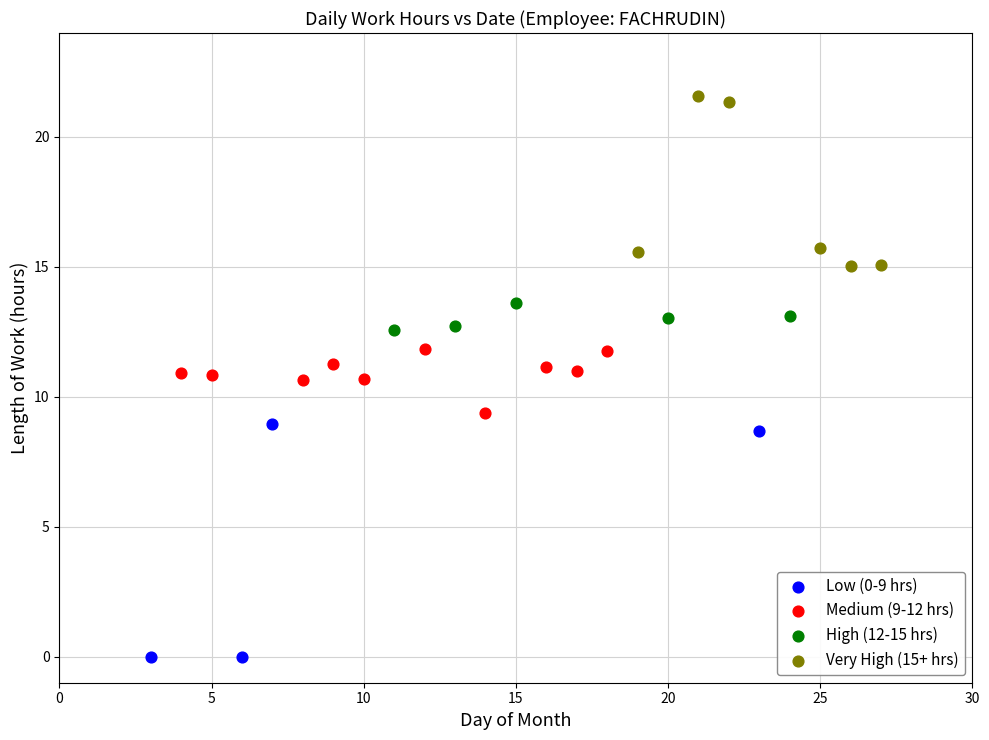

What are all the series names shown in the legend?

Low (0-9 hrs), Medium (9-12 hrs), High (12-15 hrs), Very High (15+ hrs)